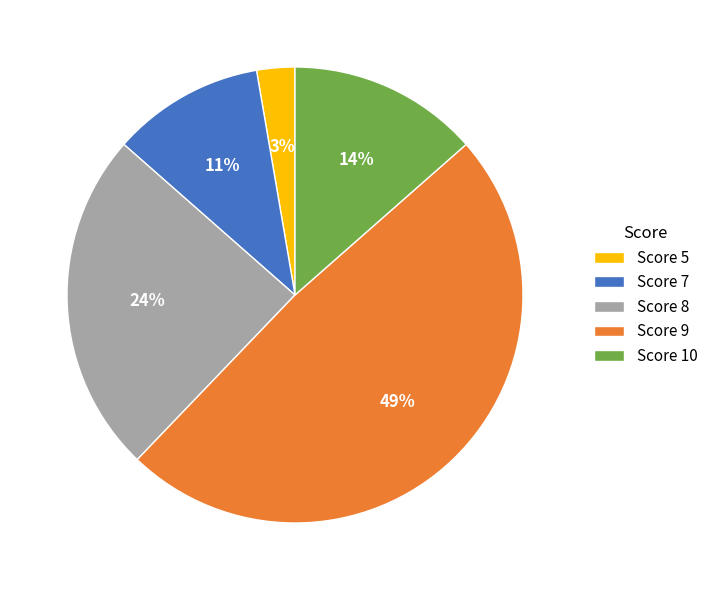

Does any single category account for the majority?

No